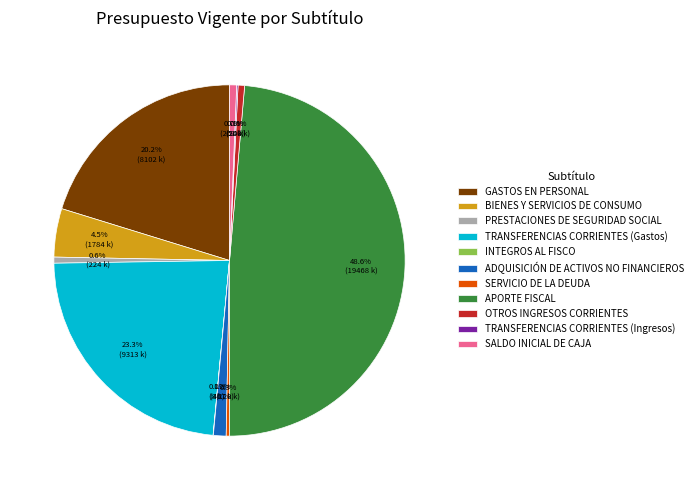

Is the sum of APORTE FISCAL and TRANSFERENCIAS CORRIENTES (Gastos) greater than half?

Yes